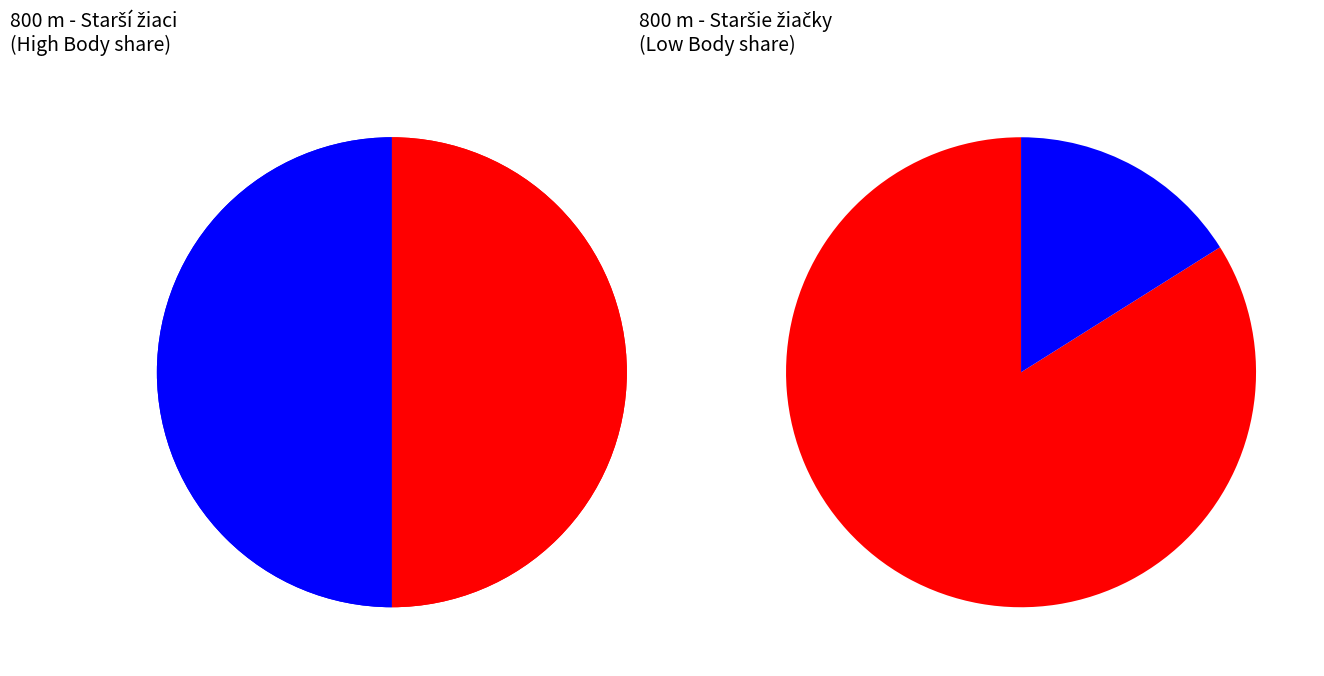

Is it true that 5 is 9% of the pie?

True